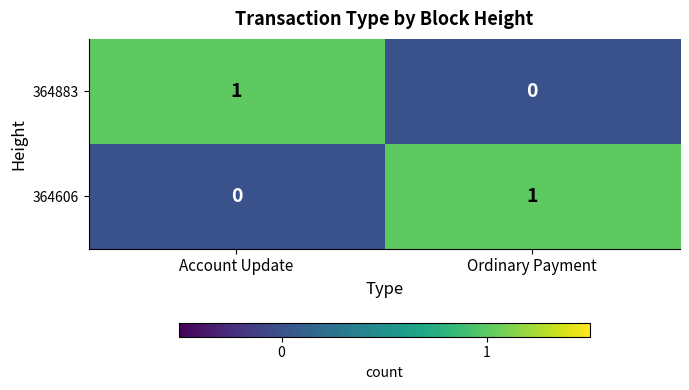

At Ordinary Payment, list the series in order from smallest to largest.

364883, 364606